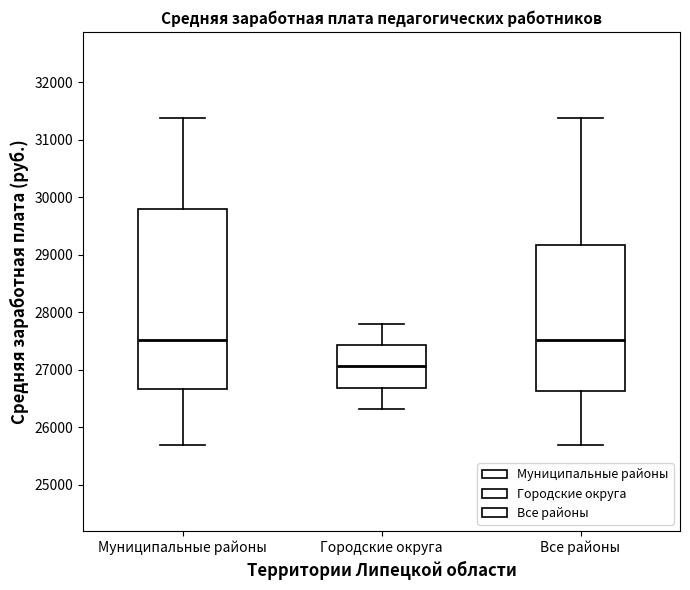

Comparing the boxes themselves (not the whiskers), which one is the tallest?

Муниципальные районы